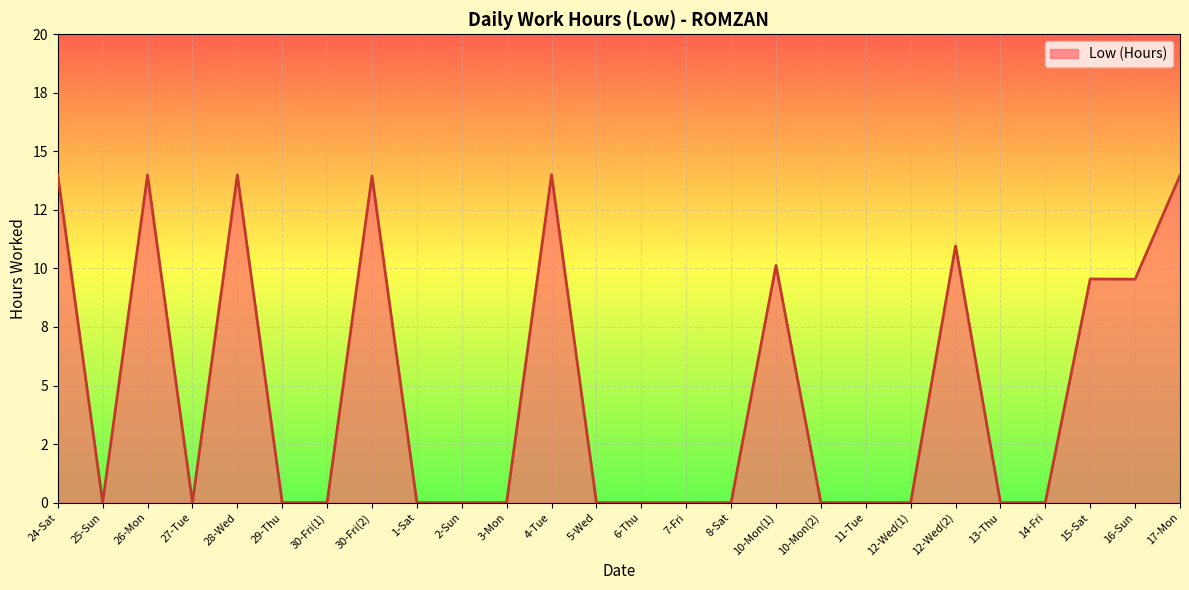

True or false: the data has more than 0 interior local peaks.

True